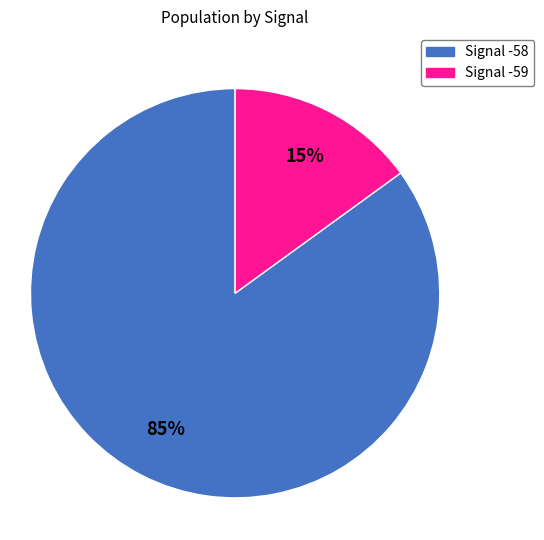

Is there any slice that represents more than half of the pie?

Yes